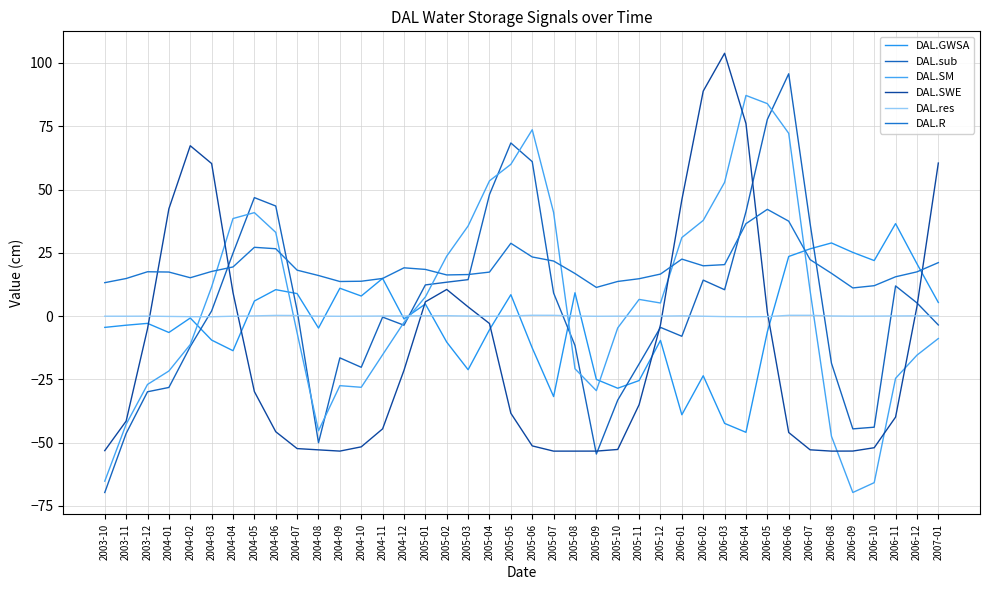

Reading left to right, extract all data points from this chart.

DAL.GWSA: -4.5	-3.6	-2.9	-6.5	-0.8	-9.5	-13.7	5.9	10.4	8.9	-4.8	11.0	7.9	14.9	-1.1	4.8	-10.3	-21.2	-5.4	8.4	-12.6	-31.8	9.2	-25.0	-28.5	-25.5	-9.6	-39.0	-23.6	-42.4	-46.0	-6.3	23.5	26.6	28.9	25.1	21.9	36.5	20.7	5.4
DAL.sub: -69.7	-46.4	-29.9	-28.2	-12.1	2.0	24.8	46.8	43.5	2.2	-50.1	-16.5	-20.3	-0.4	-3.6	12.3	13.4	14.4	48.0	68.4	61.0	9.1	-11.6	-54.5	-33.2	-18.9	-4.5	-8.0	14.2	10.4	41.2	77.7	95.7	36.6	-18.6	-44.6	-43.9	11.9	5.2	-3.5
DAL.SM: -65.3	-42.8	-27.0	-21.7	-11.3	11.5	38.5	40.9	33.0	-6.7	-45.3	-27.5	-28.2	-15.3	-2.5	7.5	23.7	35.6	53.4	60.0	73.6	40.9	-20.8	-29.5	-4.7	6.6	5.1	31.0	37.8	52.8	87.2	83.9	72.2	10.0	-47.5	-69.7	-65.8	-24.6	-15.5	-8.9
DAL.SWE: -53.2	-41.5	-5.0	42.4	67.3	60.3	9.2	-29.9	-45.7	-52.4	-52.9	-53.4	-51.7	-44.6	-21.4	5.6	10.5	3.6	-3.0	-38.4	-51.3	-53.4	-53.4	-53.4	-52.7	-35.0	-3.5	45.9	88.9	103.8	76.1	1.6	-46.0	-52.9	-53.4	-53.4	-52.0	-39.9	3.8	60.5
DAL.res: -0.1	-0.1	-0.0	-0.2	-0.2	-0.3	-0.1	0.1	0.2	0.2	-0.0	-0.1	-0.1	0.0	0.1	0.1	0.1	0.0	-0.1	0.0	0.3	0.3	0.0	-0.1	-0.0	-0.0	-0.0	0.1	-0.1	-0.2	-0.3	-0.2	0.3	0.3	0.0	-0.1	-0.0	0.0	0.1	0.1
DAL.R: 13.2	14.8	17.5	17.4	15.1	17.6	19.4	27.2	26.6	18.1	16.0	13.6	13.8	14.9	19.1	18.4	16.2	16.4	17.4	28.8	23.3	21.7	16.8	11.3	13.7	14.7	16.6	22.5	19.9	20.3	36.5	42.2	37.5	22.3	16.9	11.1	12.0	15.5	17.5	21.1